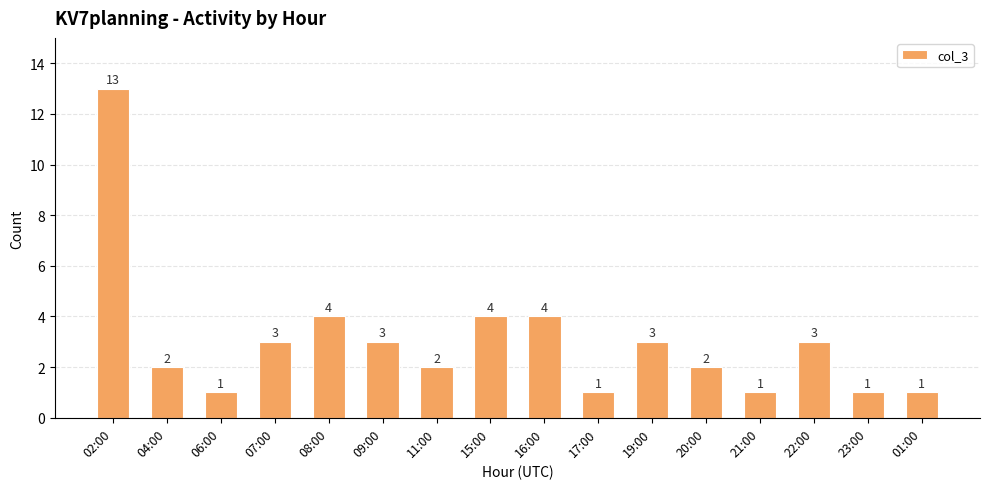

What is the greatest value displayed?

13